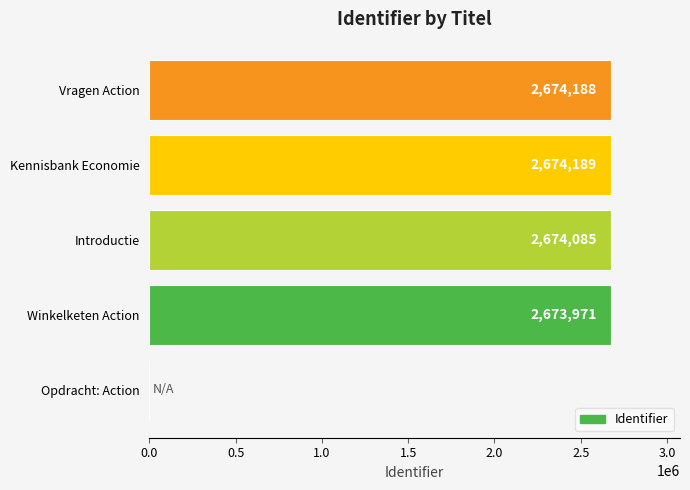

Between Kennisbank Economie and Opdracht: Action, which is larger?

Kennisbank Economie